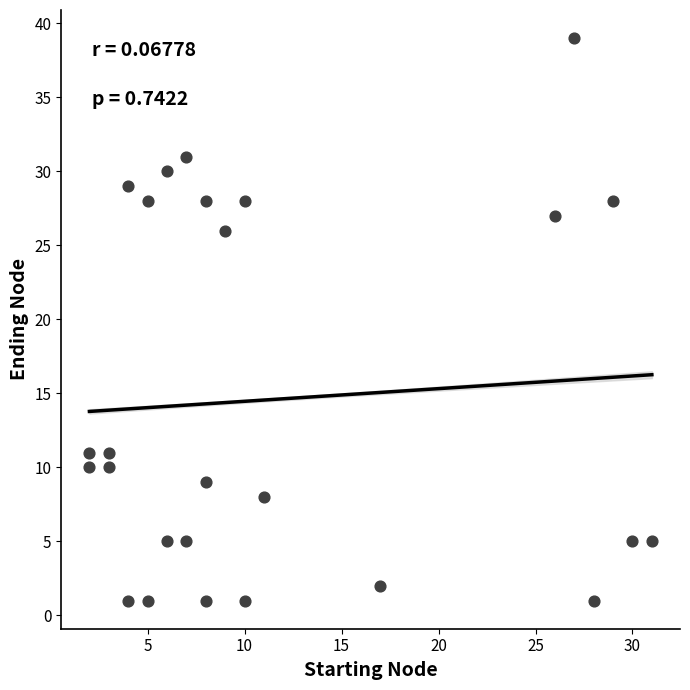

What Y value in the scatter plot is closest to 20?

26